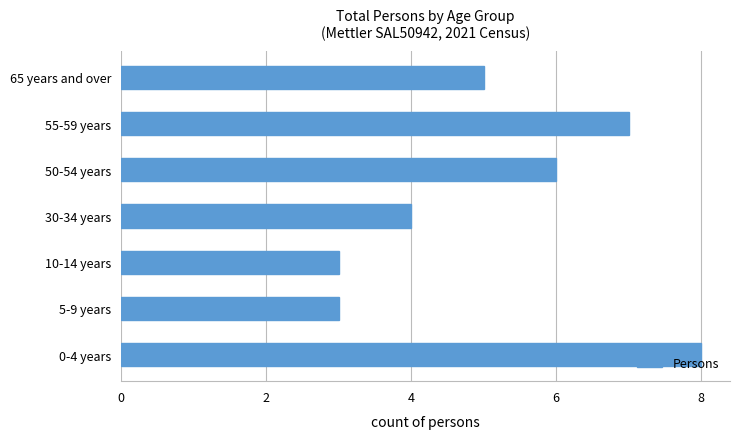

True or false: the data shows 6 at 50-54 years.

True